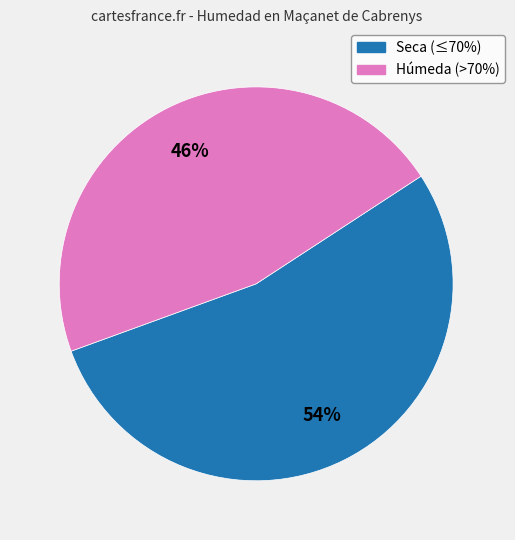

To the nearest percent, what is the average slice percentage?

50%